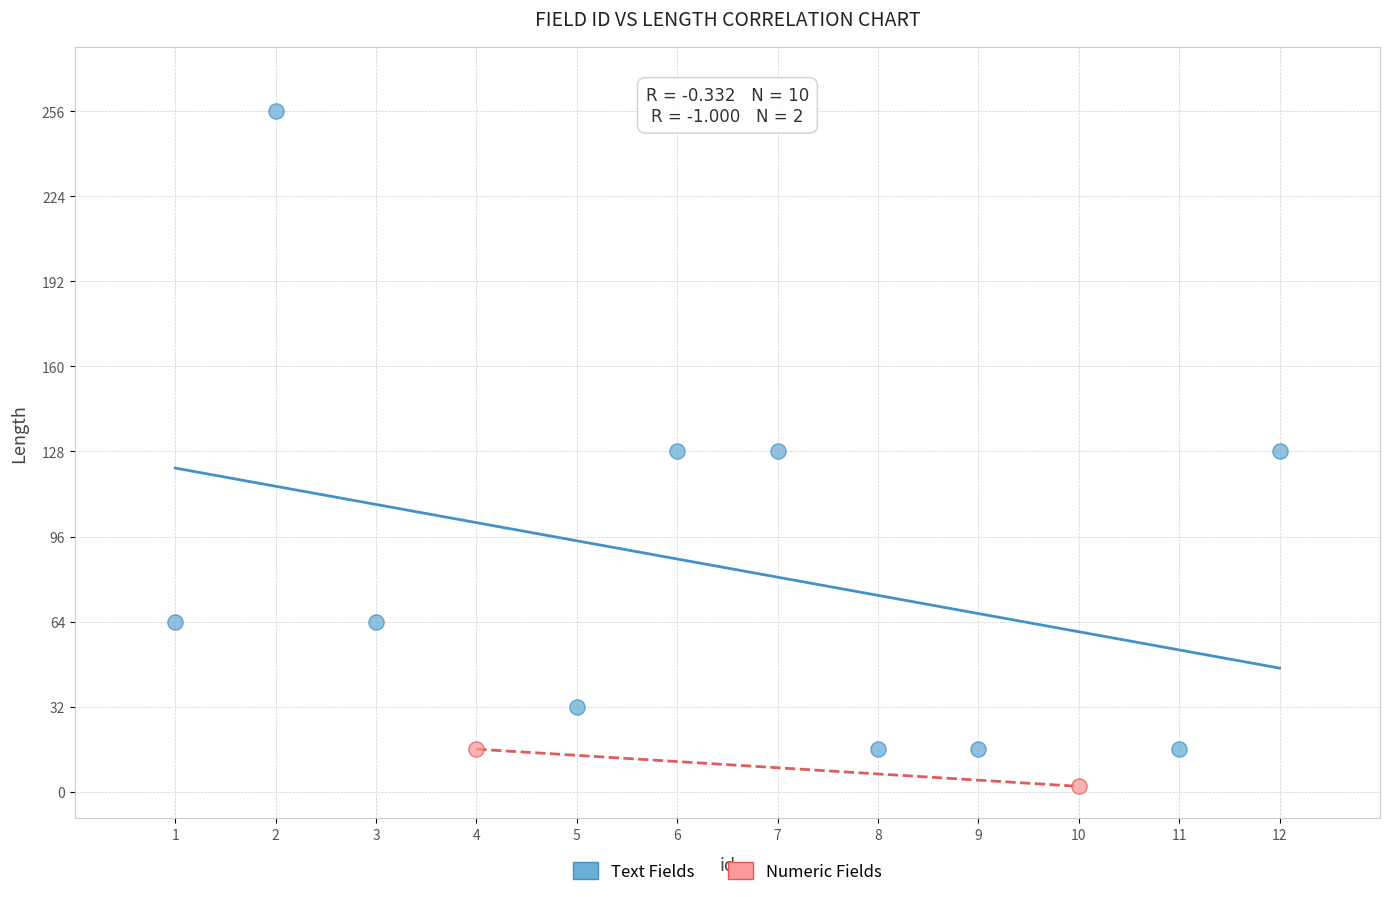

Which series reaches the minimum Y coordinate?

Numeric Fields